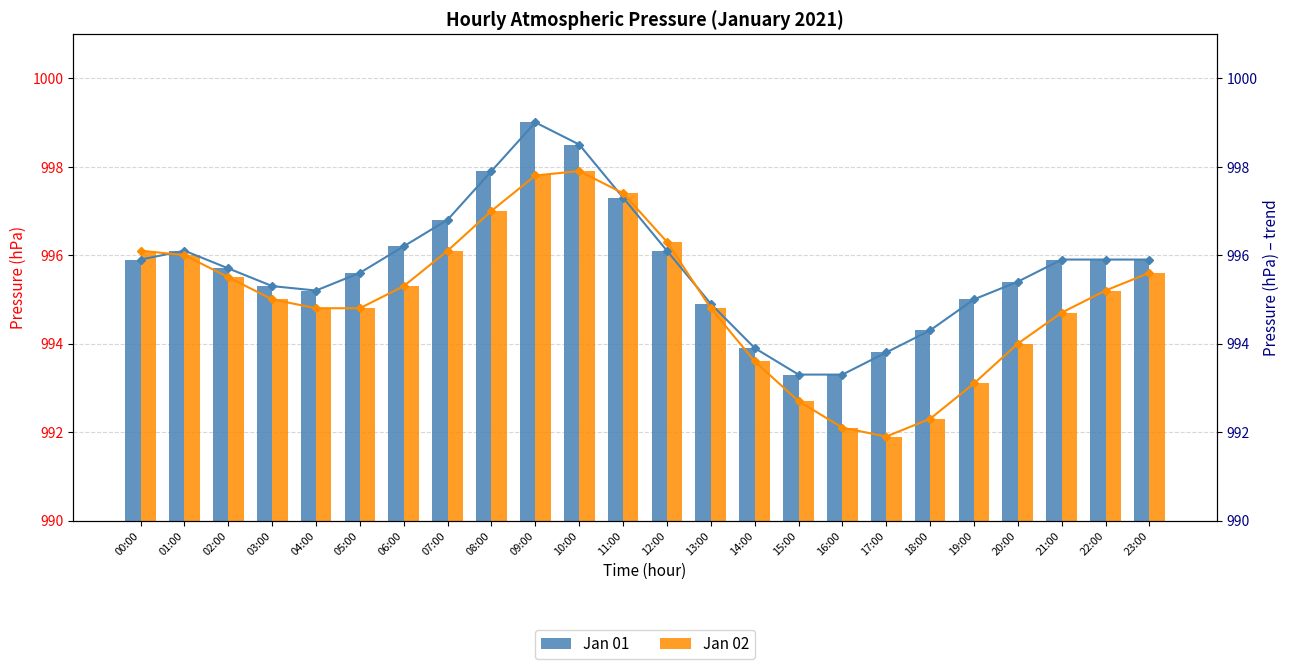

What is the smallest value displayed?

991.9